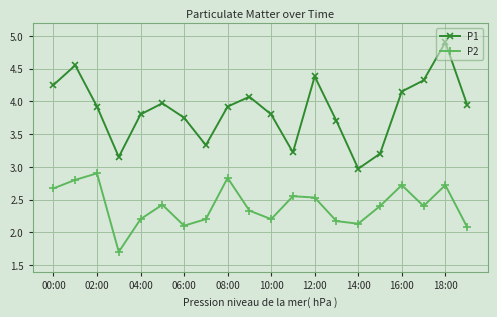

What is the highest value of the P2 series?

2.9